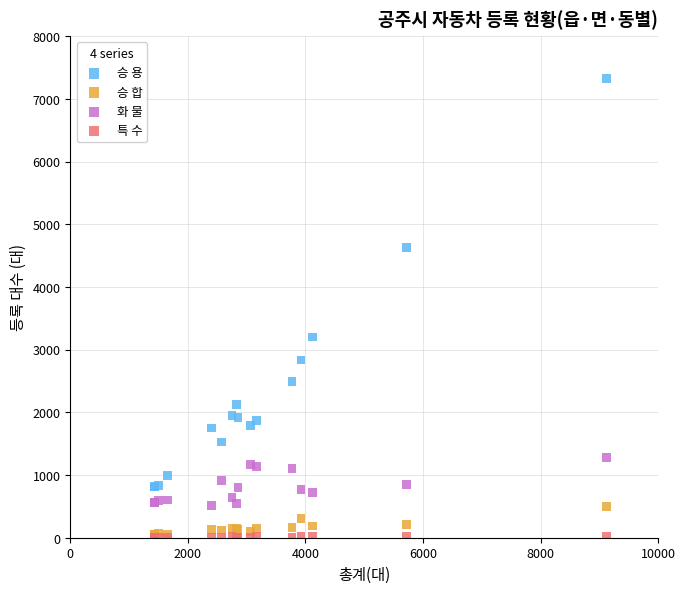

Across all series, what Y value is closest to 3661?

3202